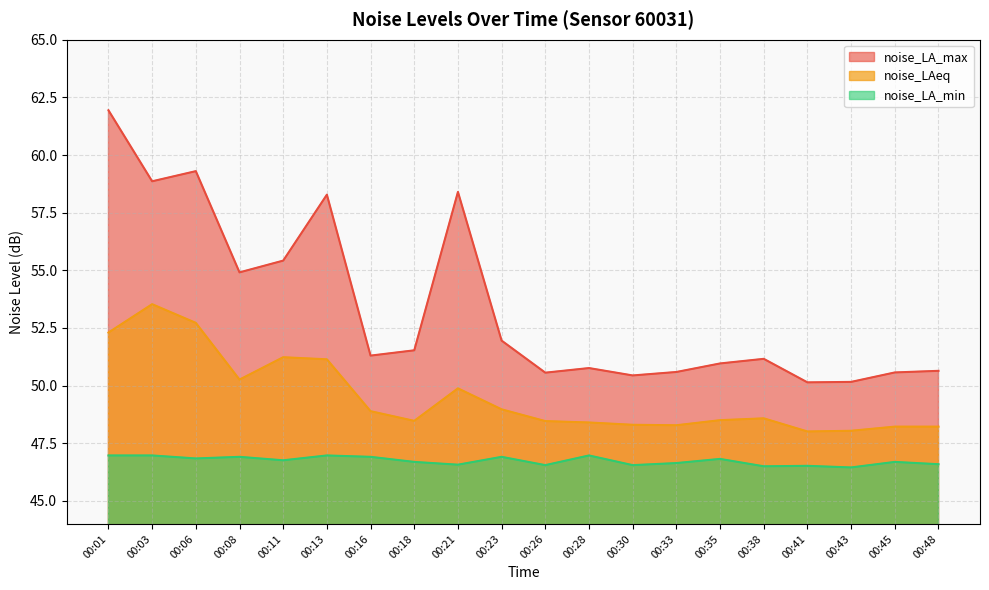

The noise_LA_max series shows 84.8 at 00:03. True or false?

False